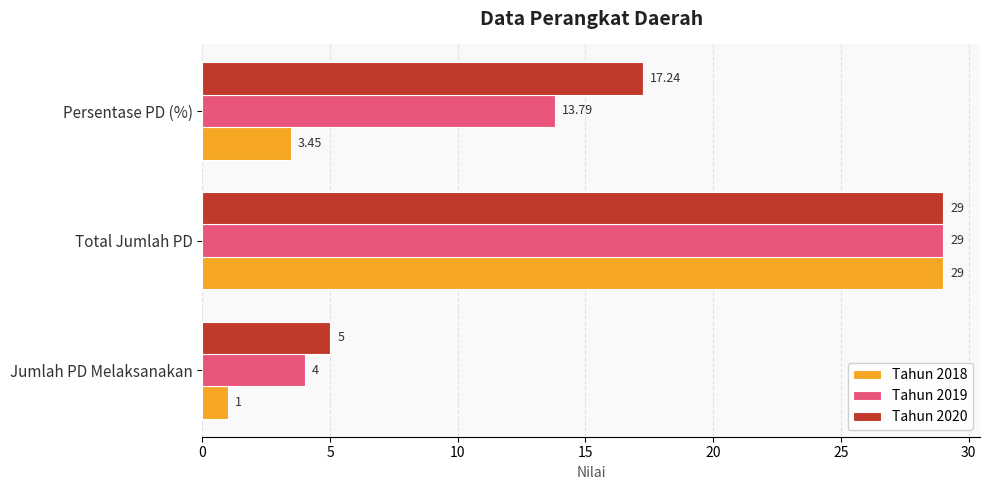

What is the average value of the Tahun 2019 series?

15.6